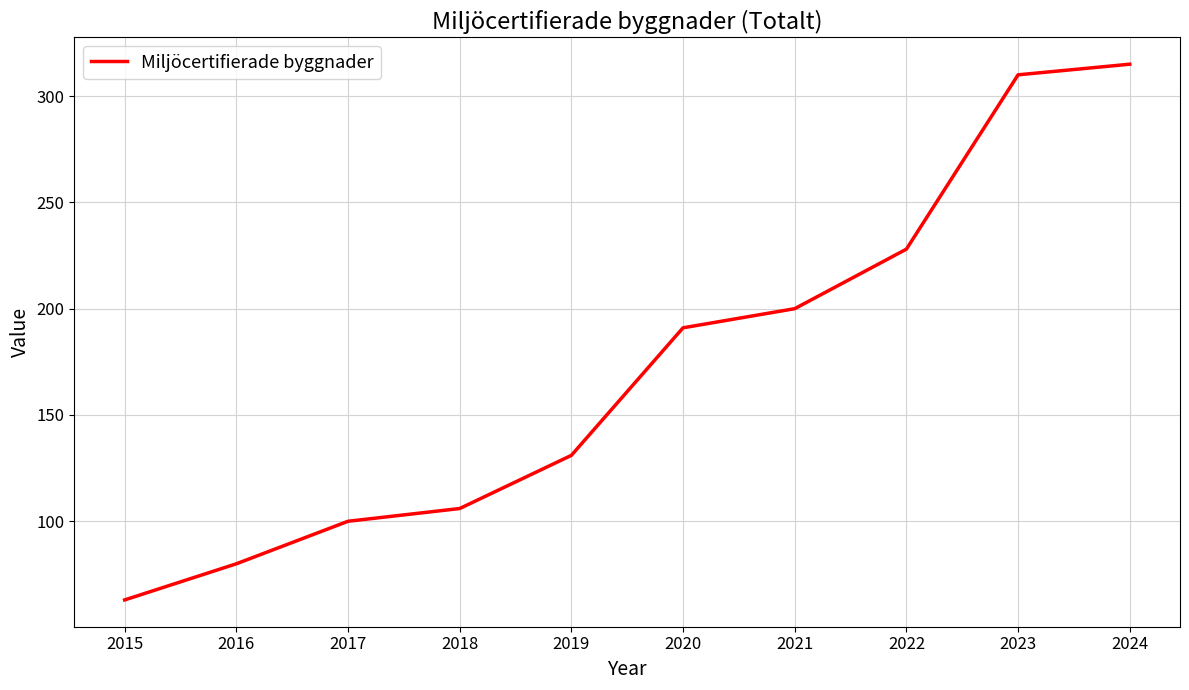

What is the ratio of the value at 2020 to the value at 2024?

0.6